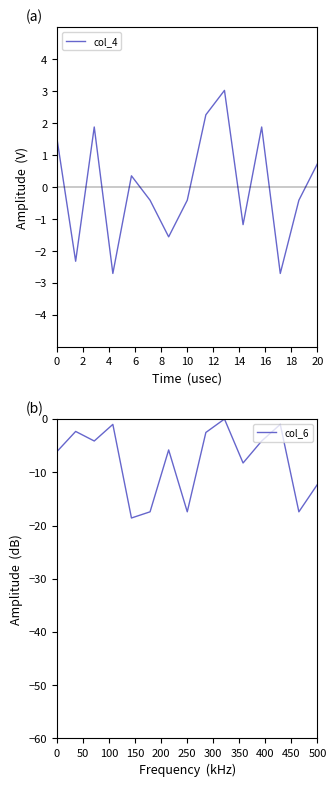

Does the chart have visible grid lines?

No